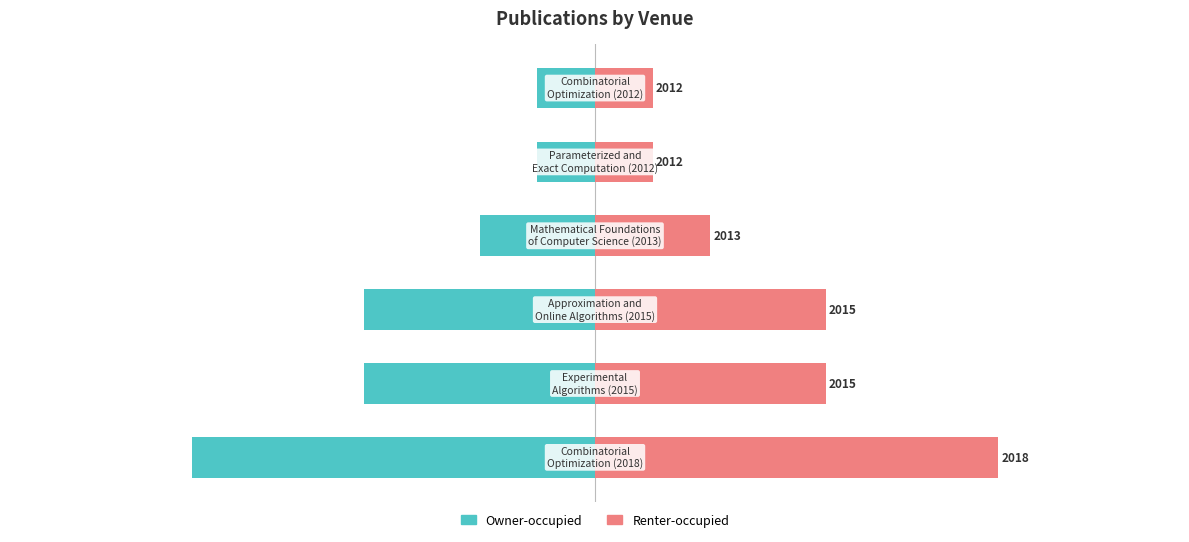

Count the Owner-occupied values in the range -4 to -1.

5